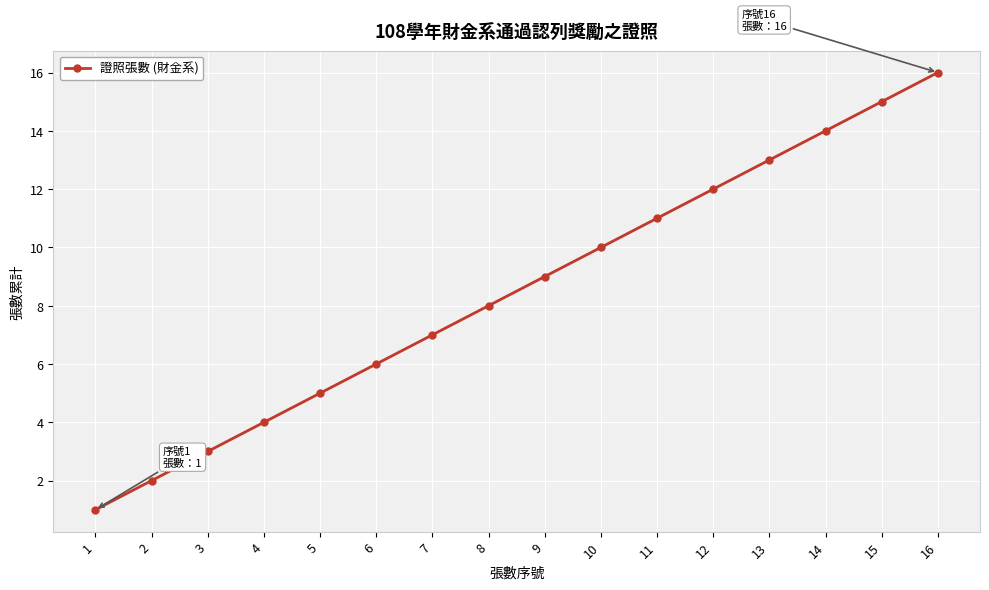

Is it true that the value at 14 is 9?

False